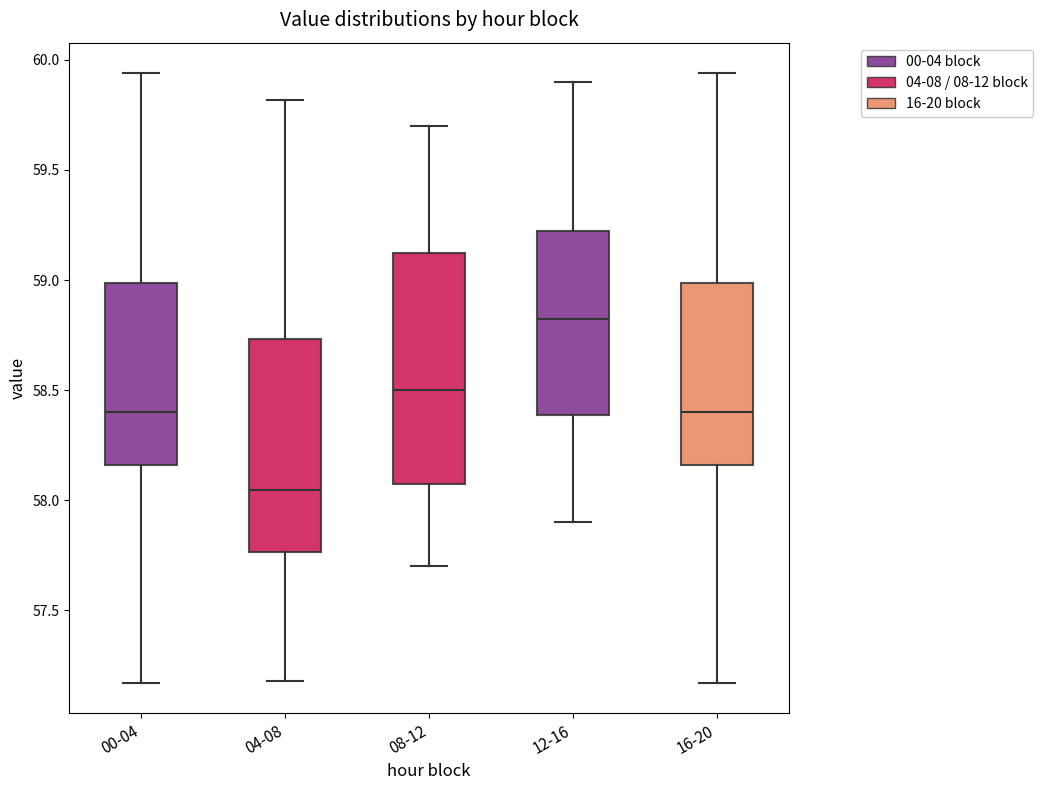

Reading left to right, transcribe this box plot: for each box, give where its median line is, the range the box spans, and where its two whiskers end, as read against the y-axis. The values are not printed on the chart, so give them approximately, as read against the axis.

00-04: median 58.40, box 58.15 to 59.00, whiskers 57.15 to 59.95
04-08: median 58.05, box 57.75 to 58.75, whiskers 57.20 to 59.80
08-12: median 58.50, box 58.10 to 59.15, whiskers 57.70 to 59.70
12-16: median 58.85, box 58.40 to 59.25, whiskers 57.90 to 59.90
16-20: median 58.40, box 58.15 to 59.00, whiskers 57.15 to 59.95